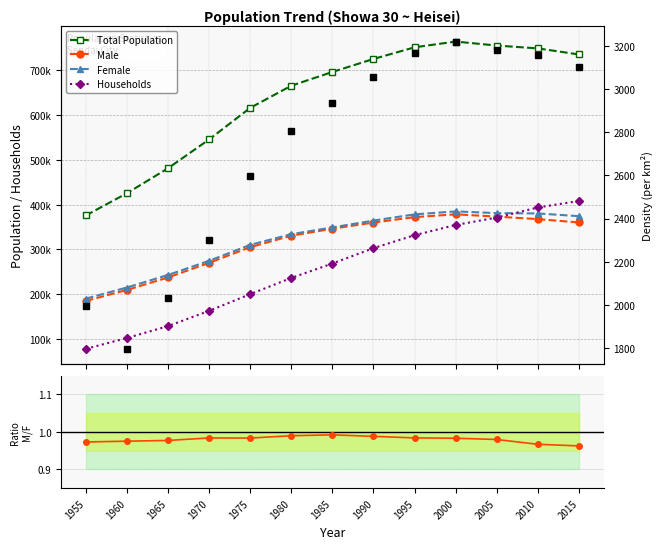

Where is Female nearest to the value 287692?

1970